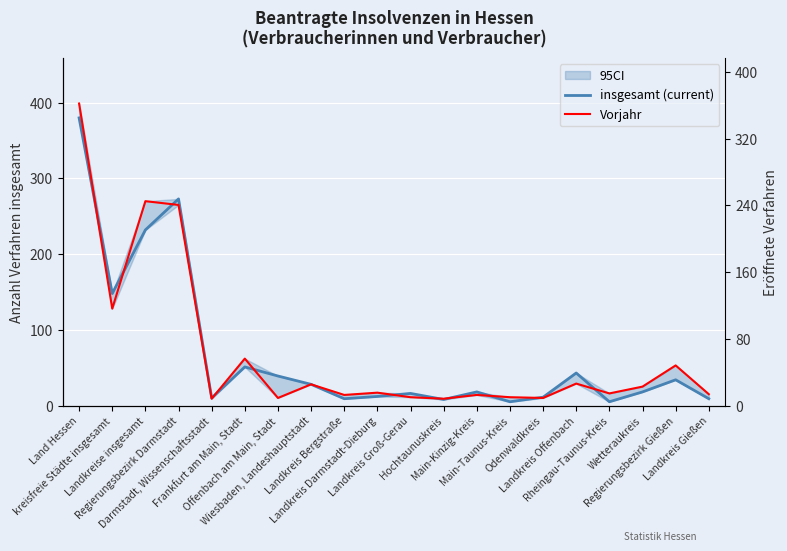

At which label is insgesamt (current) closest to 192?

Landkreise insgesamt